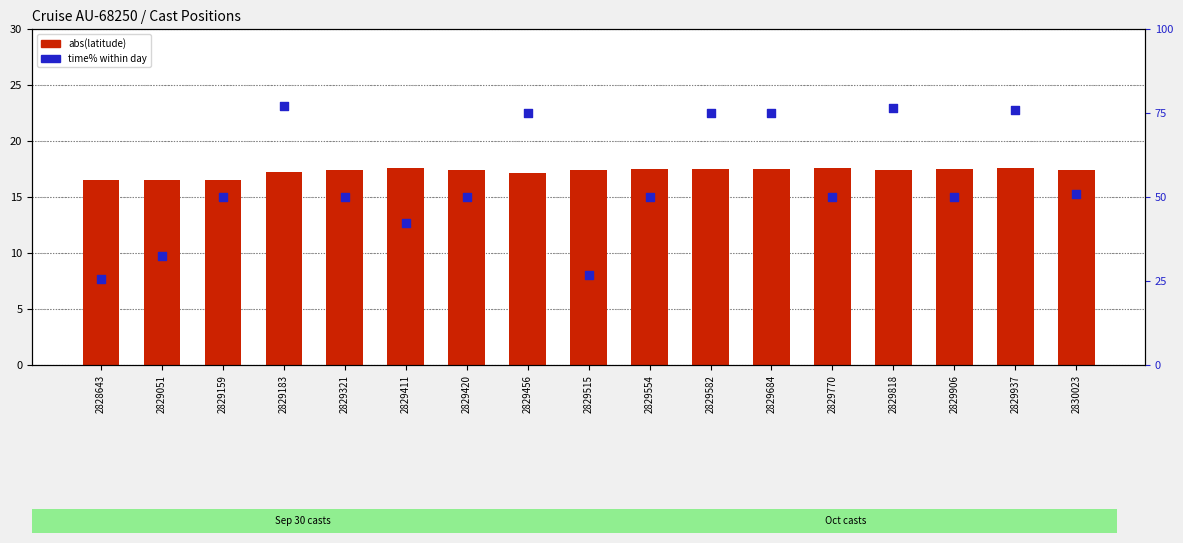

What is the total value across all series at 2828643?

42.2